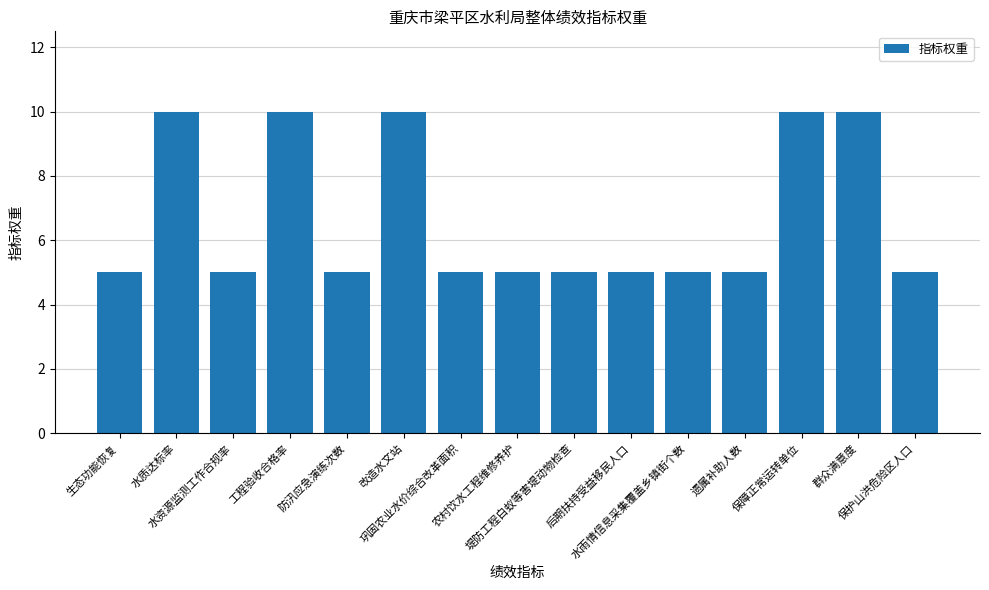

Reading left to right, extract all data points from this chart.

5	10	5	10	5	10	5	5	5	5	5	5	10	10	5